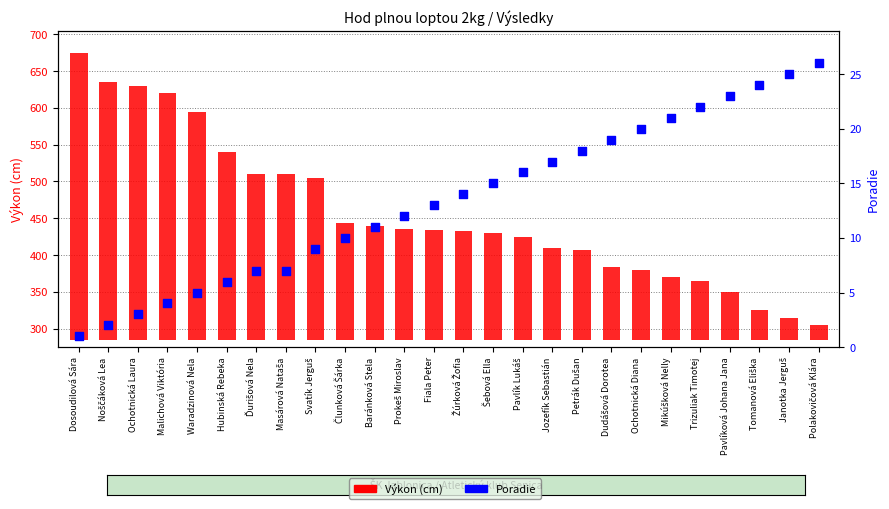

What are all the series names shown in the legend?

Výkon (cm), Poradie